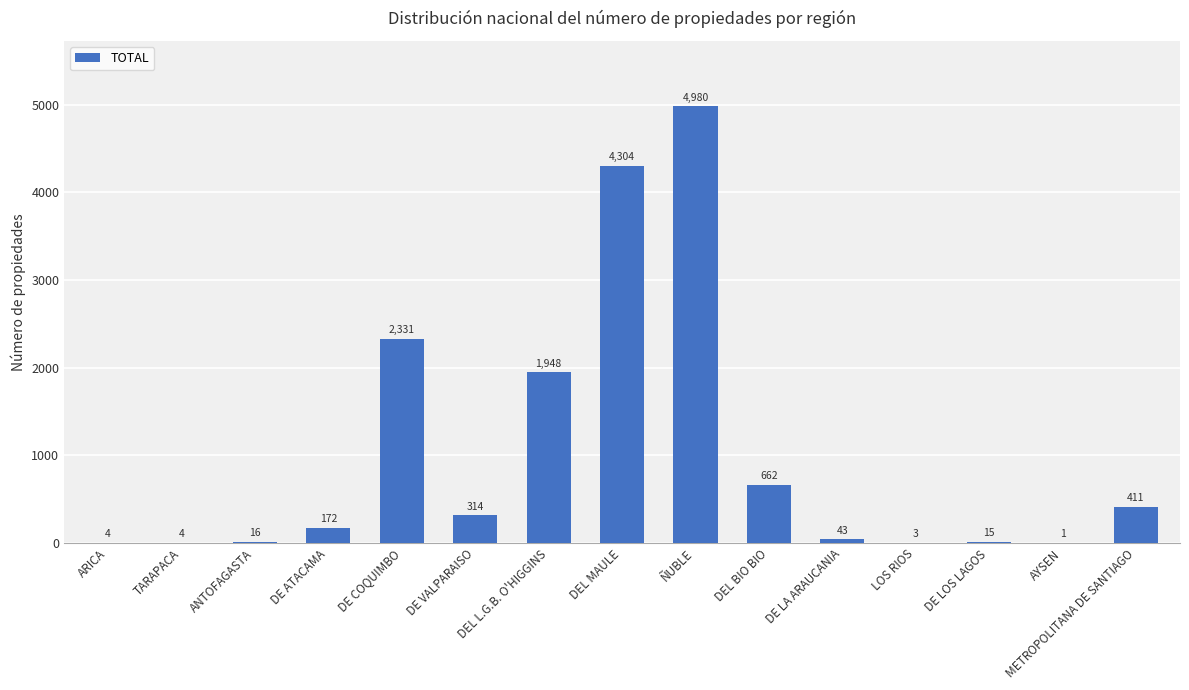

True or false: the data shows 1 at AYSEN.

True